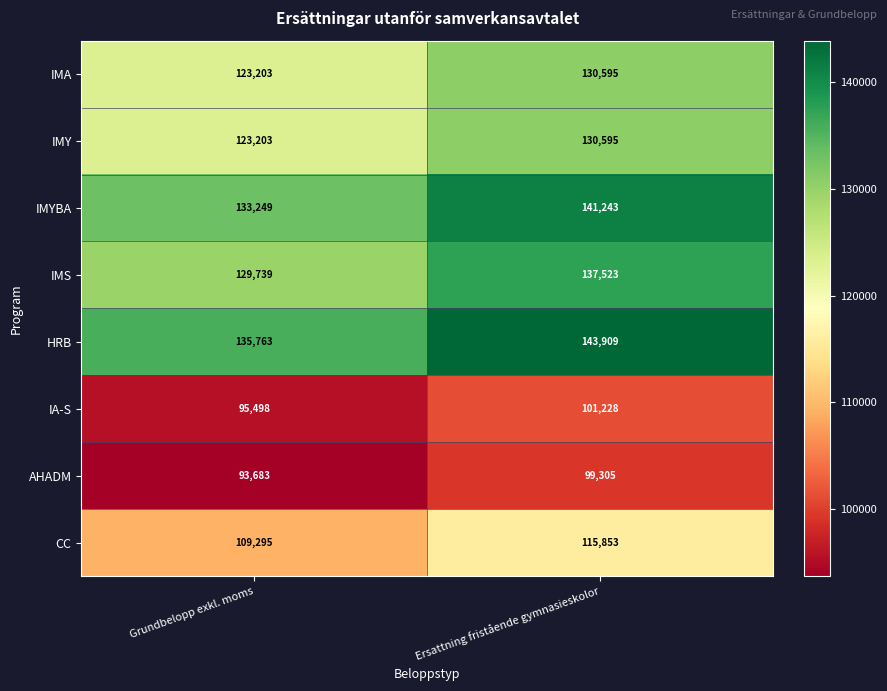

Reading left to right, what are all the values shown in this chart?

IMA: Grundbelopp exkl. moms=123203	Ersattning fristående gymnasieskolor=130595
IMY: Grundbelopp exkl. moms=123203	Ersattning fristående gymnasieskolor=130595
IMYBA: Grundbelopp exkl. moms=133249	Ersattning fristående gymnasieskolor=141243
IMS: Grundbelopp exkl. moms=129739	Ersattning fristående gymnasieskolor=137523
HRB: Grundbelopp exkl. moms=135763	Ersattning fristående gymnasieskolor=143909
IA-S: Grundbelopp exkl. moms=95498	Ersattning fristående gymnasieskolor=101228
AHADM: Grundbelopp exkl. moms=93683	Ersattning fristående gymnasieskolor=99305
CC: Grundbelopp exkl. moms=109295	Ersattning fristående gymnasieskolor=115853